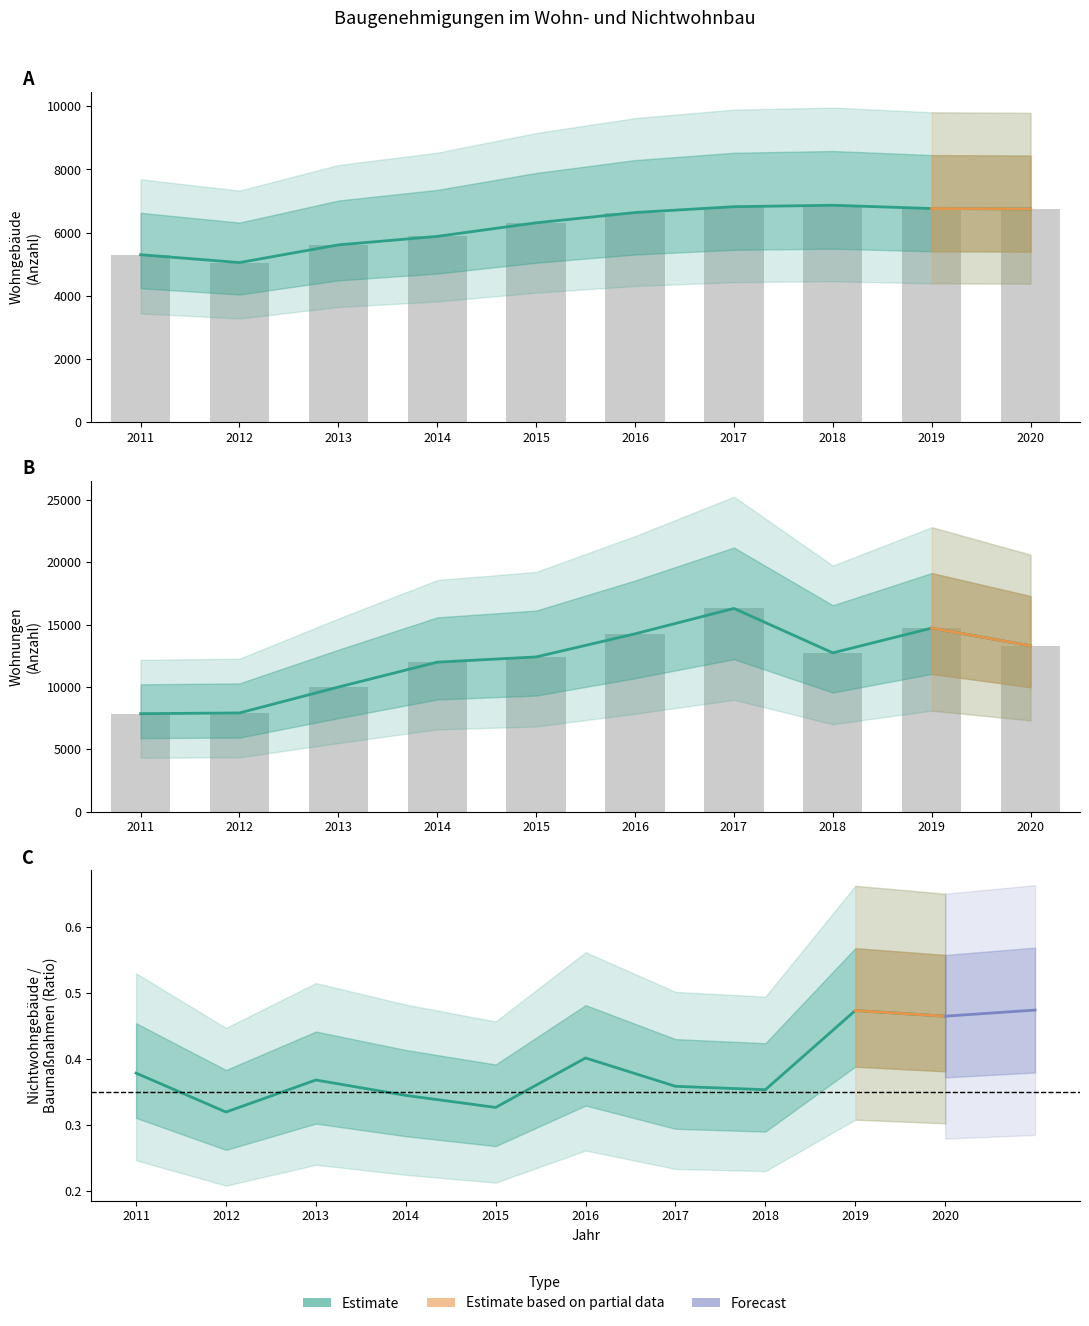

How many series are shown in this chart?

3